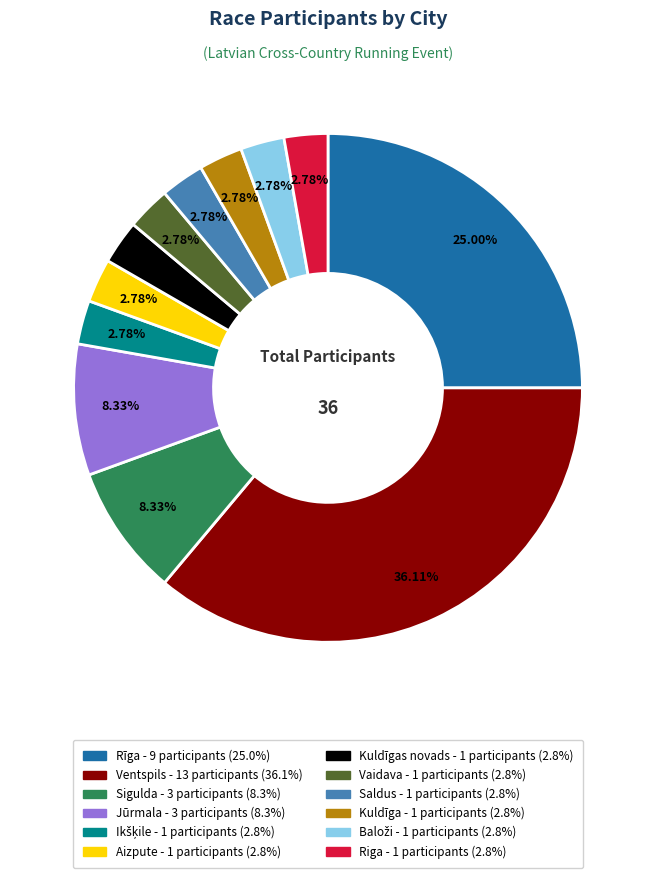

Combined, do Jūrmala - 3 participants (8.3%) and Ventspils - 13 participants (36.1%) account for over 50%?

No